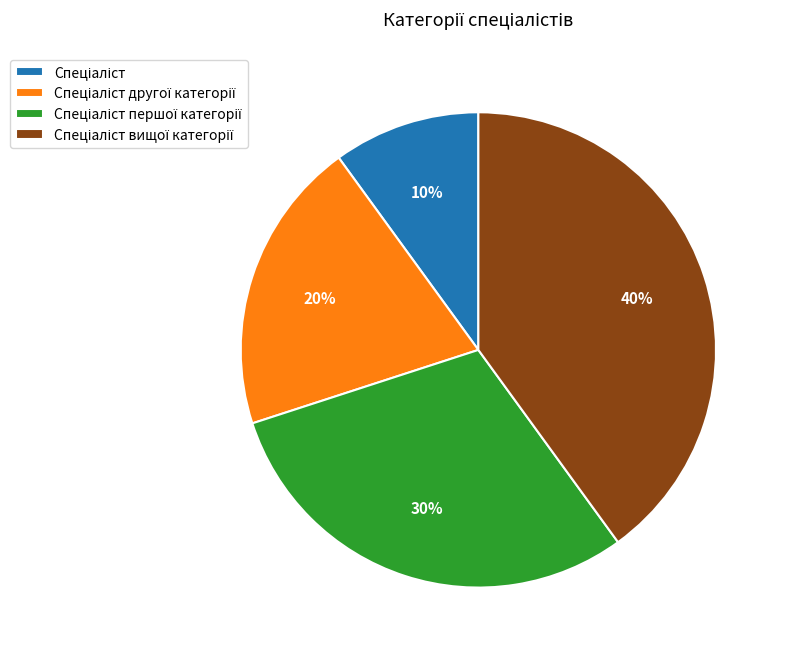

Does any single category account for the majority?

No